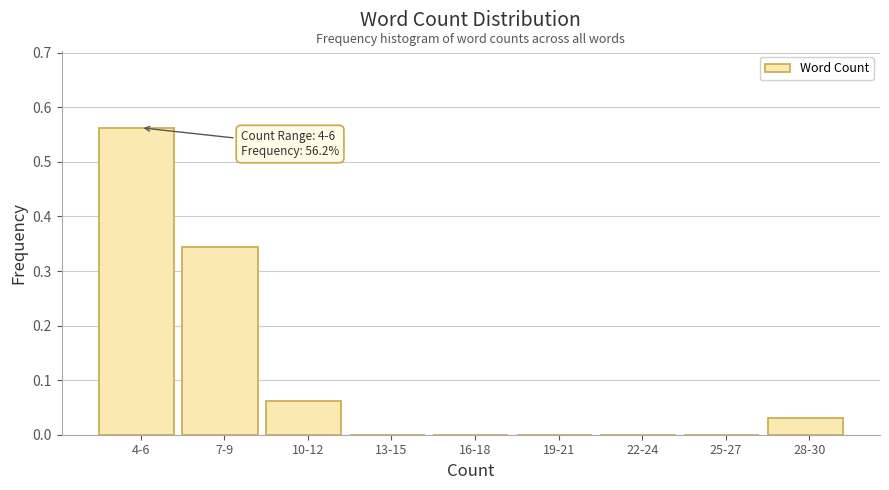

Which has a higher value, 16-18 or 4-6?

4-6